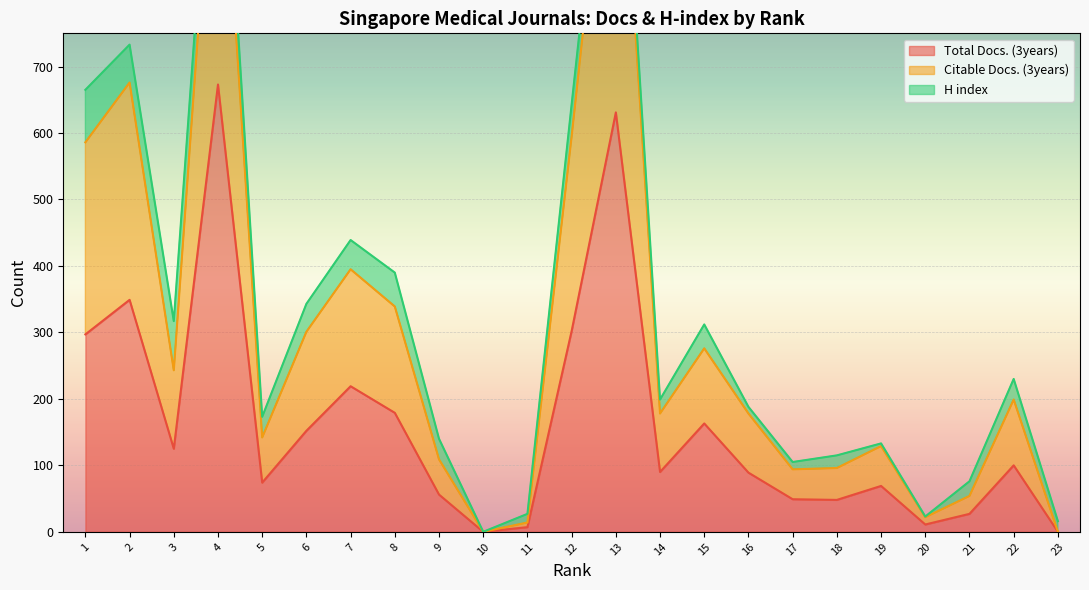

At how many categories does at least one series exceed 917?

2